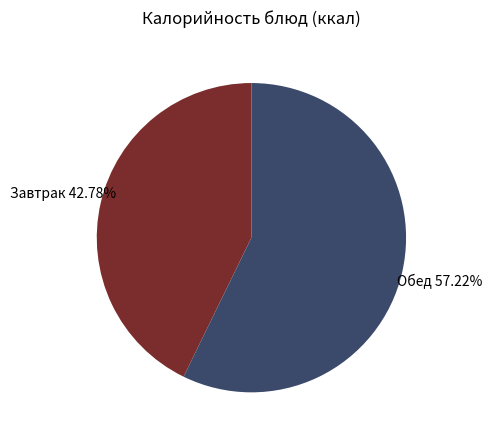

Which slice is the largest?

Обед